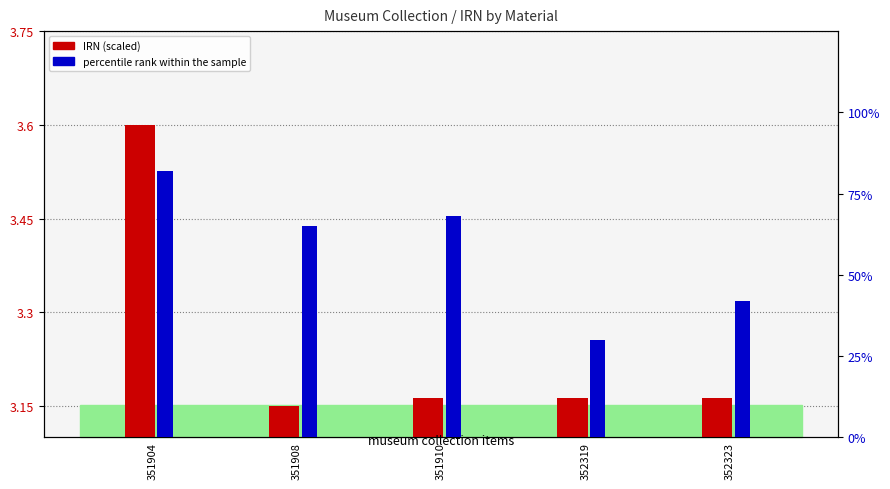

What is the difference between the highest and lowest values at 352323?

38.8